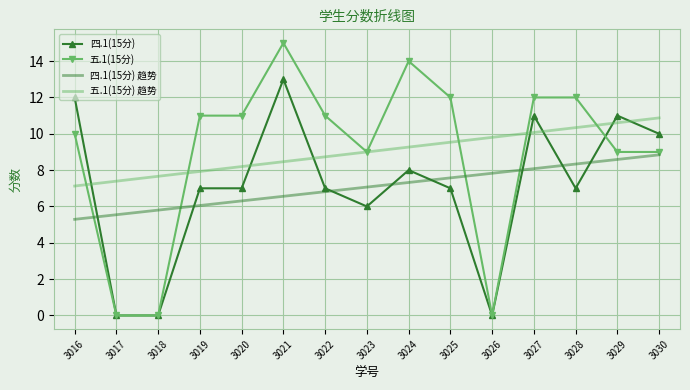

What is the maximum value for 五.1(15分) 趋势?

10.9